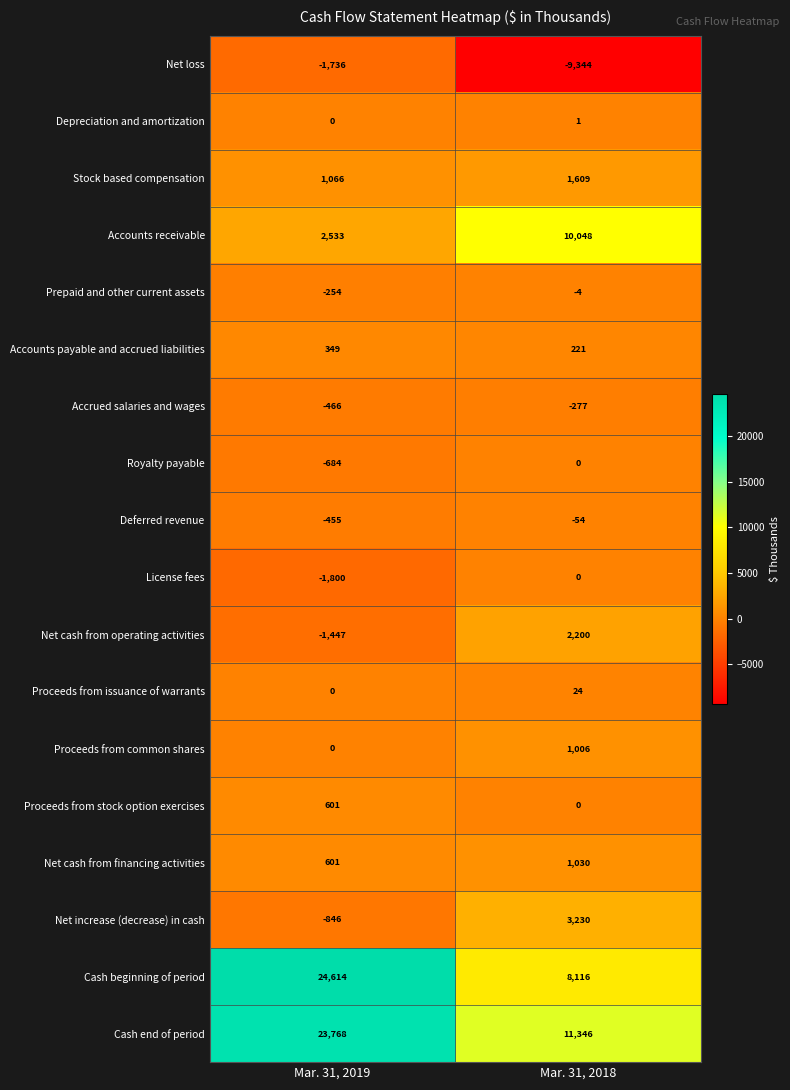

List the labels in order of Proceeds from stock option exercises value, largest first.

Mar. 31, 2019, Mar. 31, 2018